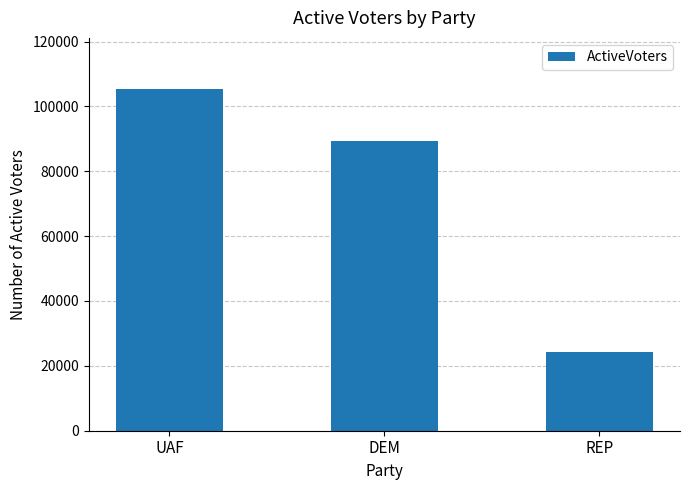

Does the chart contain any negative values?

No